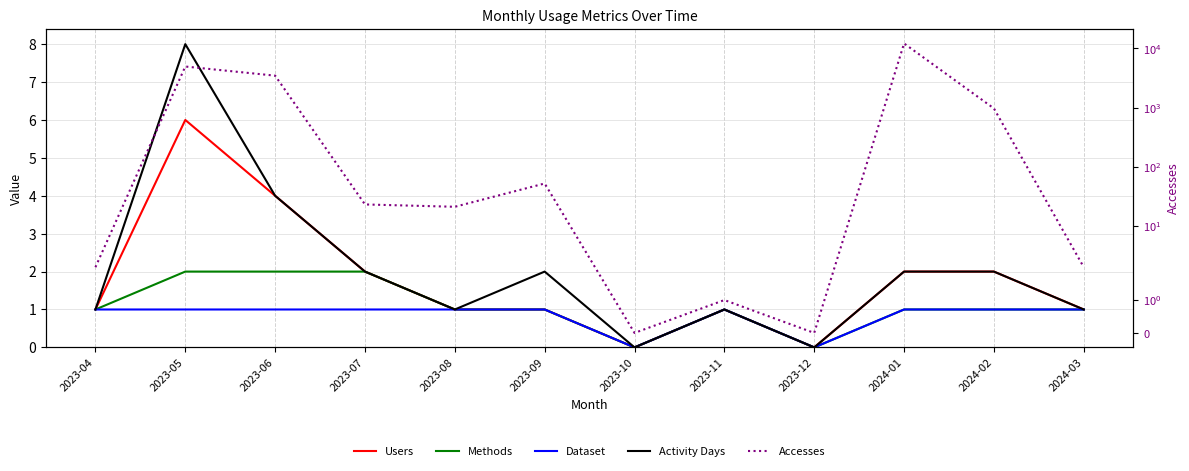

What position from the right is 2023-12?

4